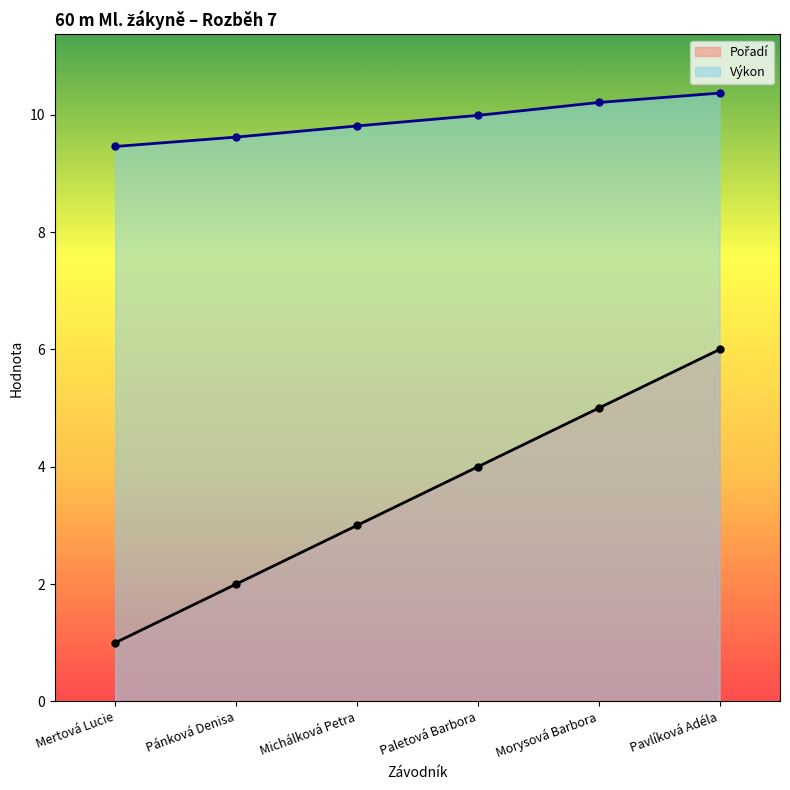

True or false: Výkon and Pořadí intersect in this chart.

False